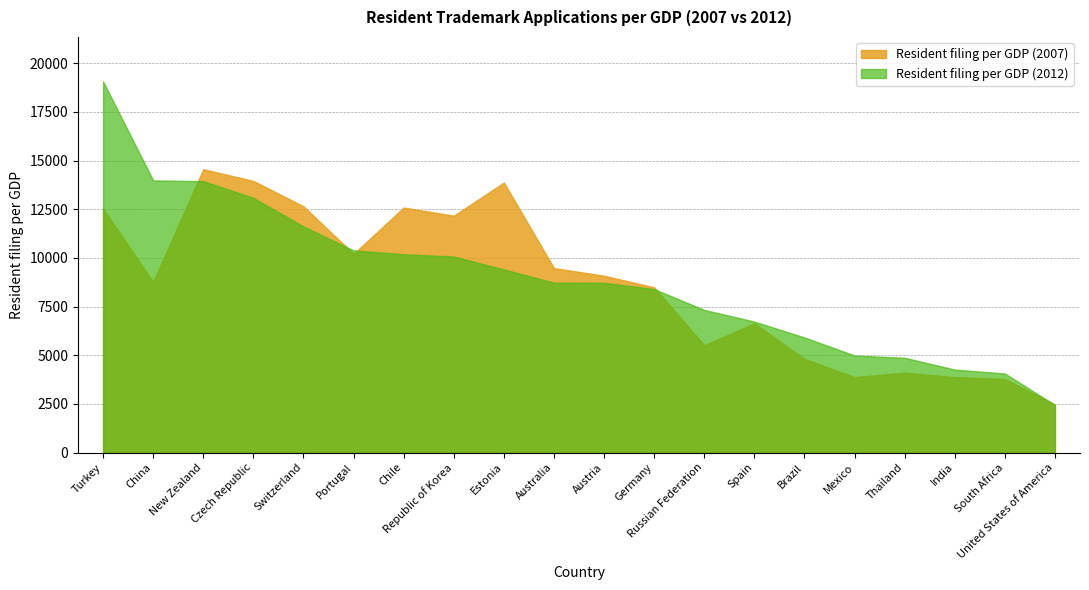

At which label does Resident filing per GDP (2012) reach its peak?

Turkey